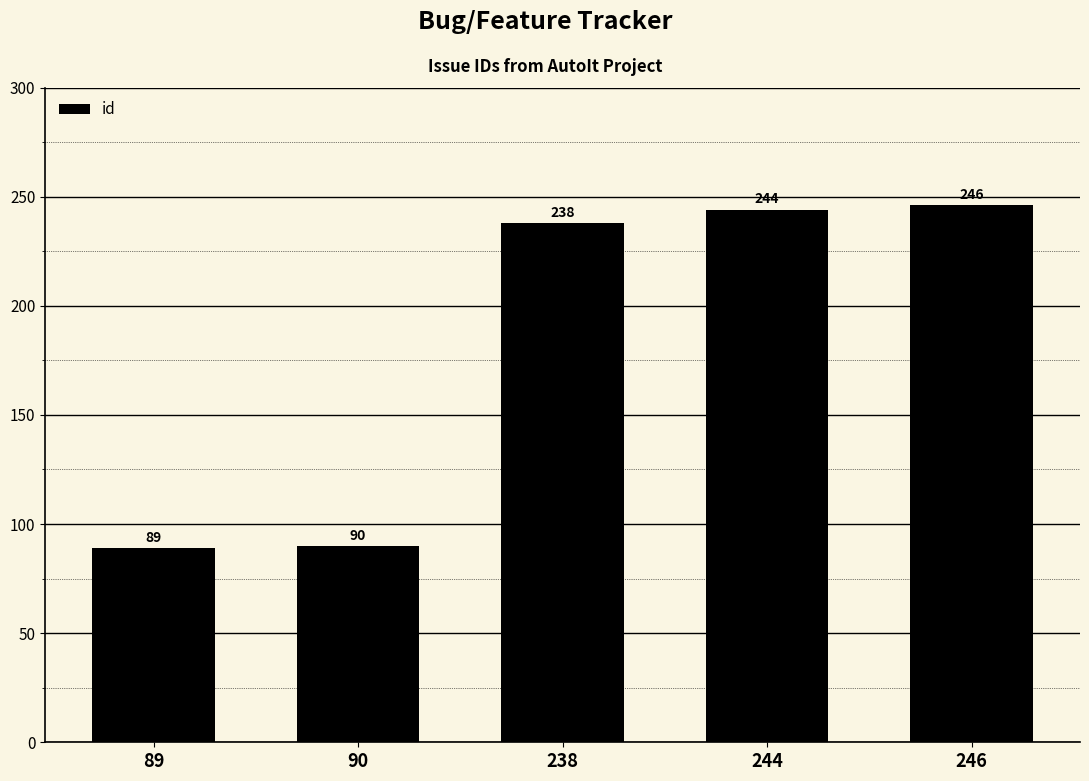

Rank the categories by value from lowest to highest.

89, 90, 238, 244, 246